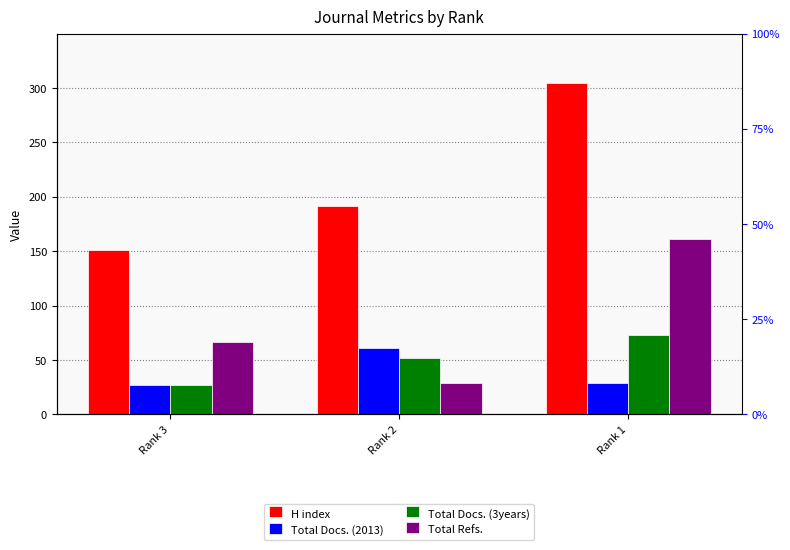

Rank the series by their maximum value, from highest to lowest.

H index, Total Refs., Total Docs. (3years), Total Docs. (2013)